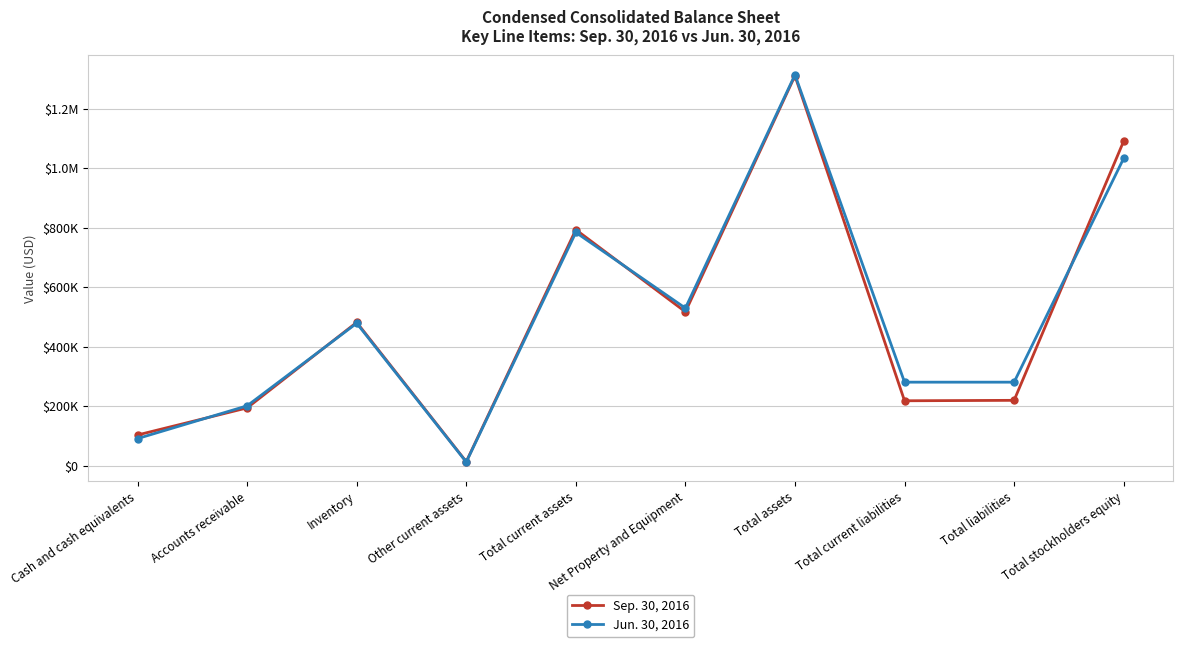

True or false: Jun. 30, 2016 has more than 2 points higher than both neighbors.

True